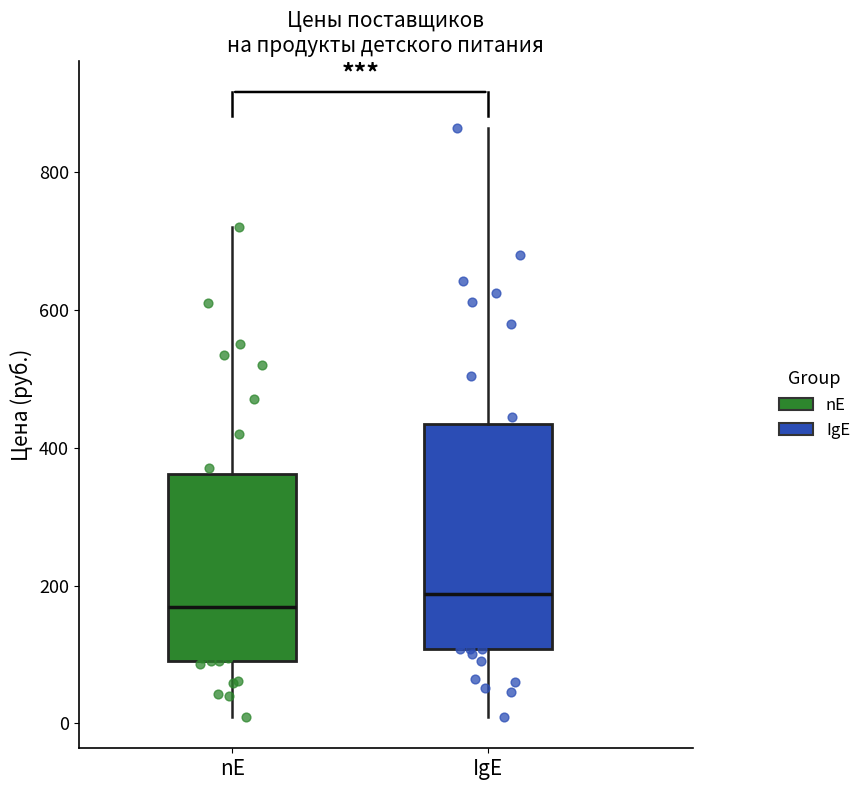

Reading left to right, transcribe this box plot: for each box, give where its median line is, the range the box spans, and where its two whiskers end, as read against the y-axis. The values are not printed on the chart, so give them approximately, as read against the axis.

nE: median 160, box 100 to 360, whiskers 0 to 720
IgE: median 180, box 100 to 440, whiskers 0 to 860